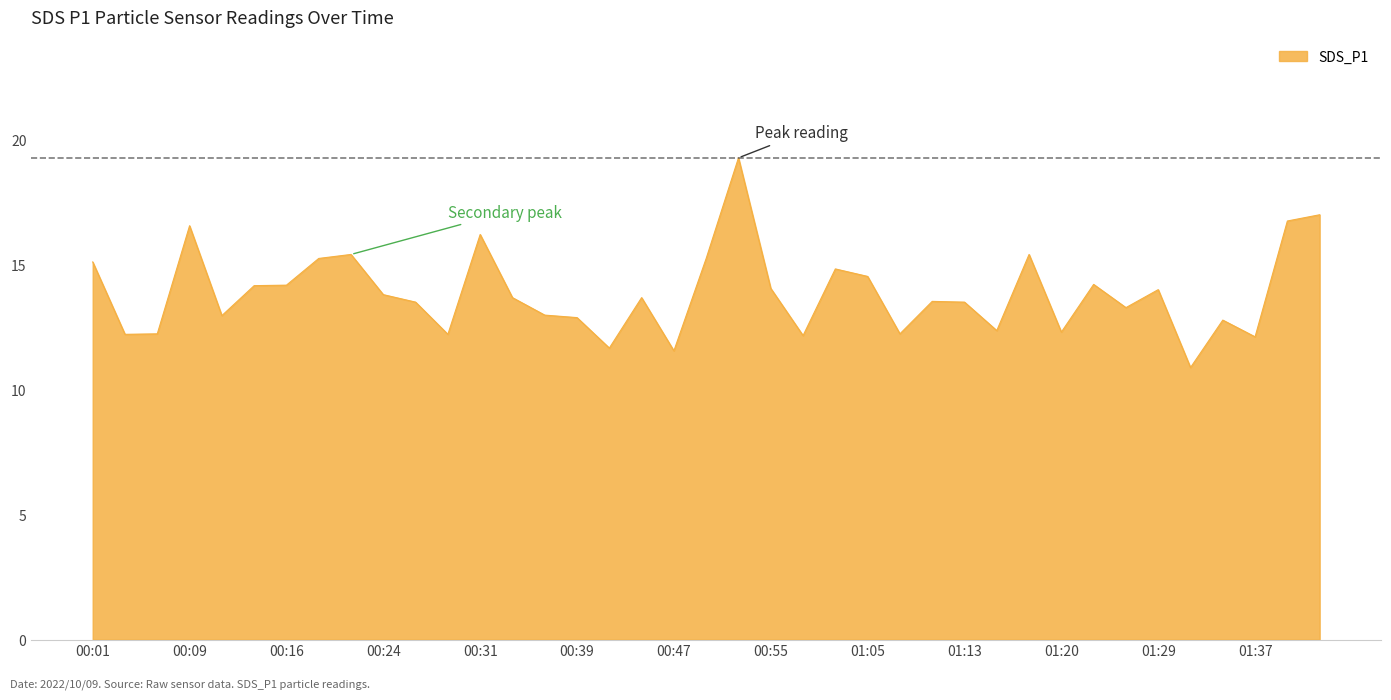

What is the difference between the maximum and minimum values?

8.4